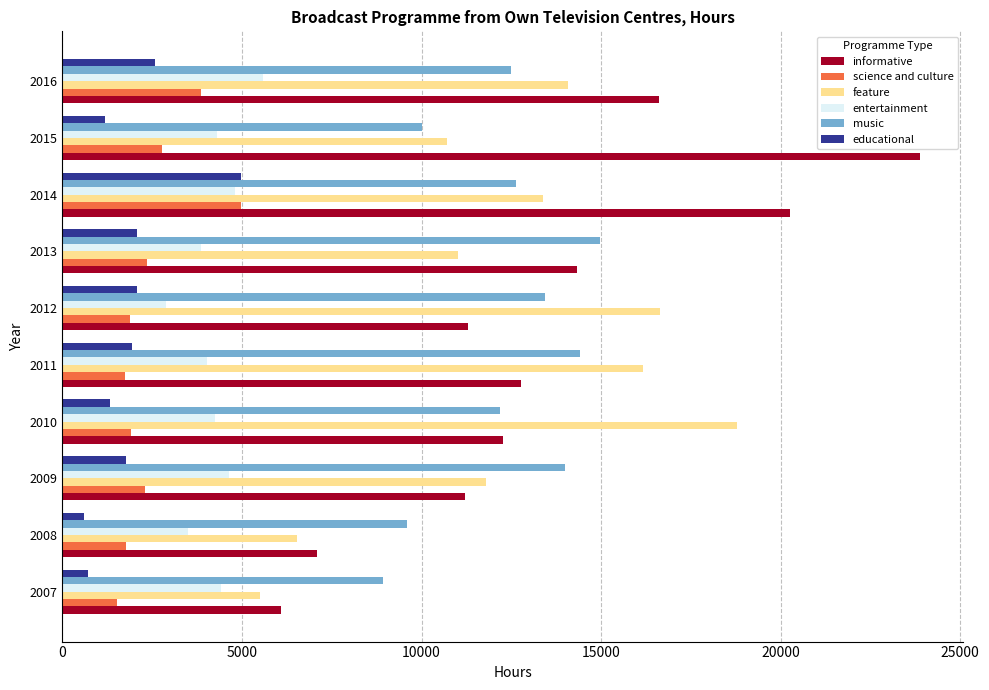

At how many categories does at least one series exceed 8334?

10